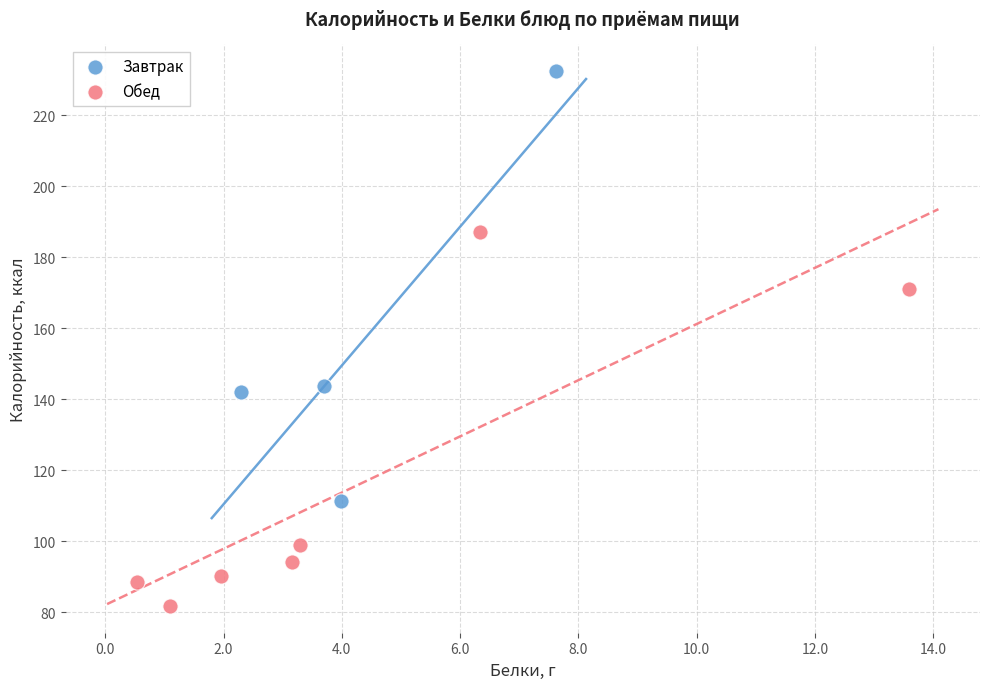

Which series reaches the maximum Y coordinate?

Завтрак